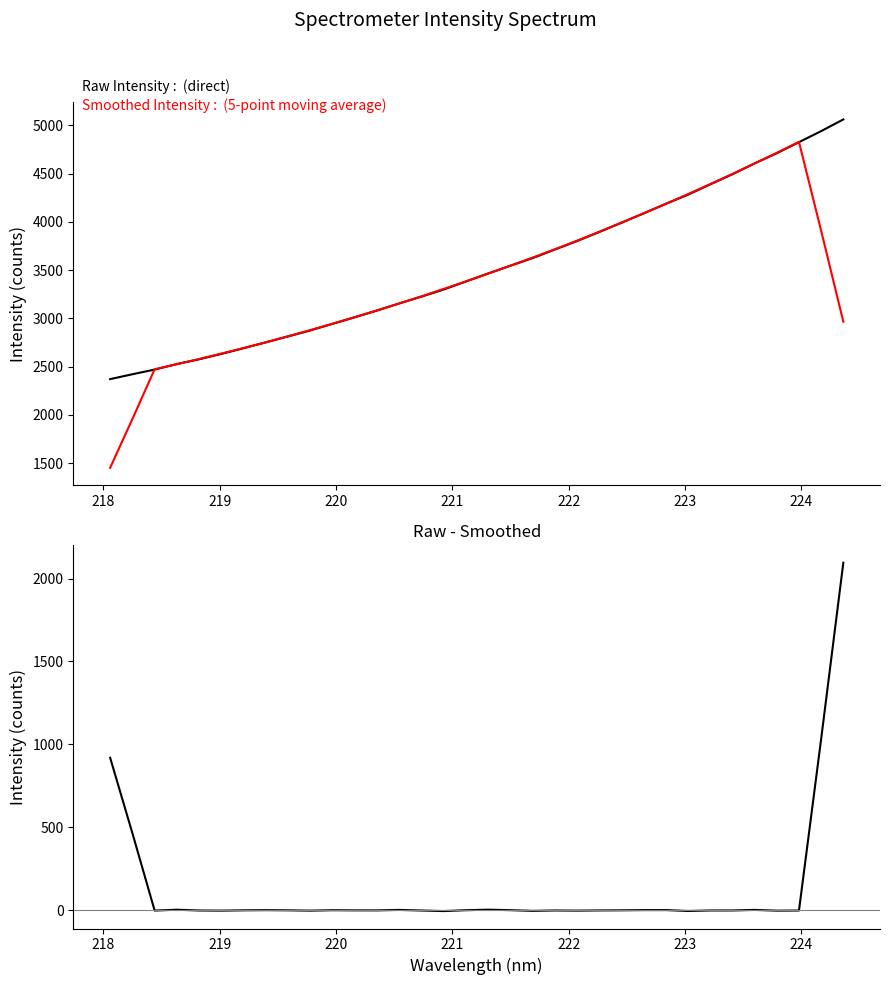

Between which two adjacent categories do Raw Intensity and Smoothed Intensity first intersect?

218 and 219